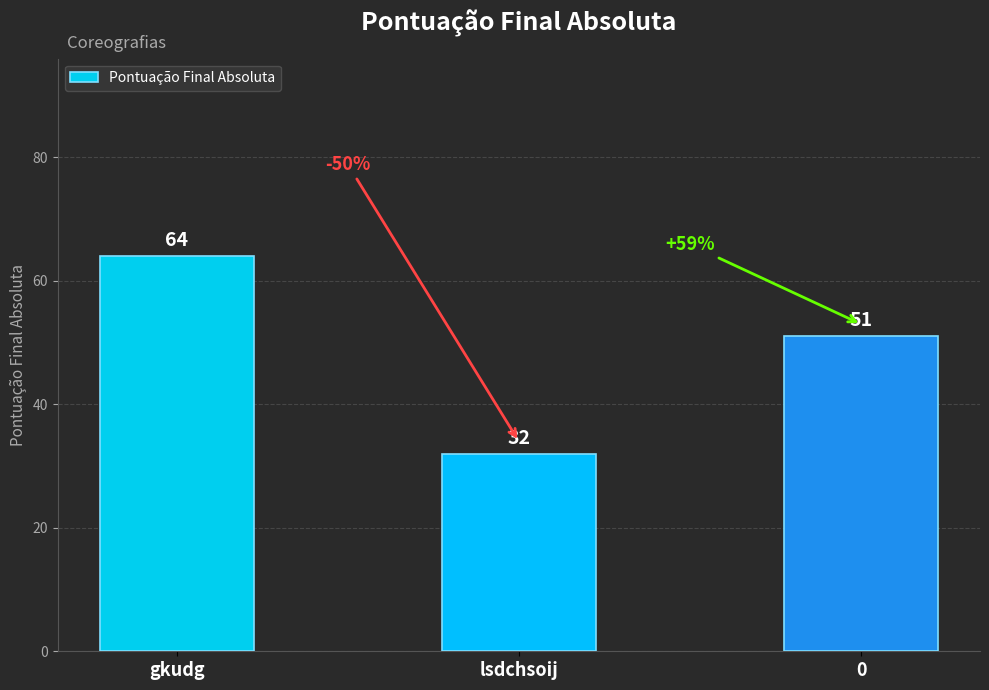

What is the smallest value displayed?

32